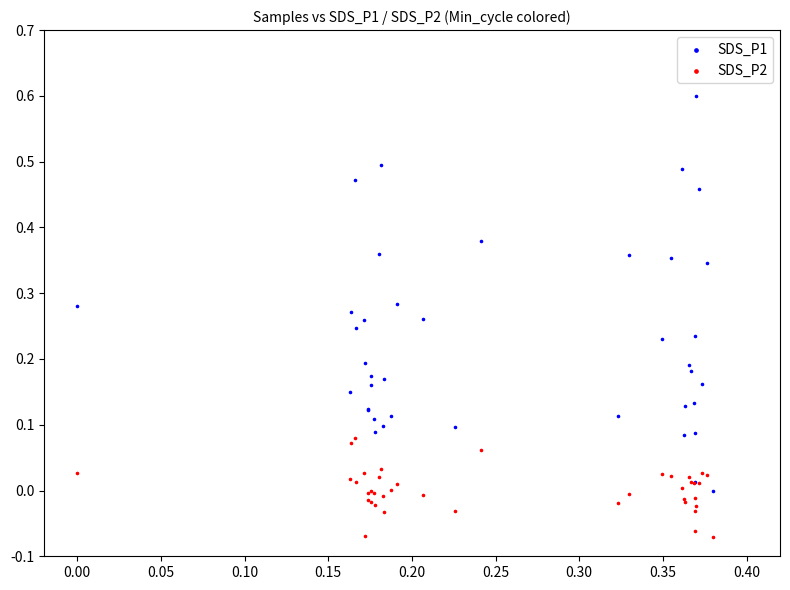

Which series reaches the minimum Y coordinate?

SDS_P2